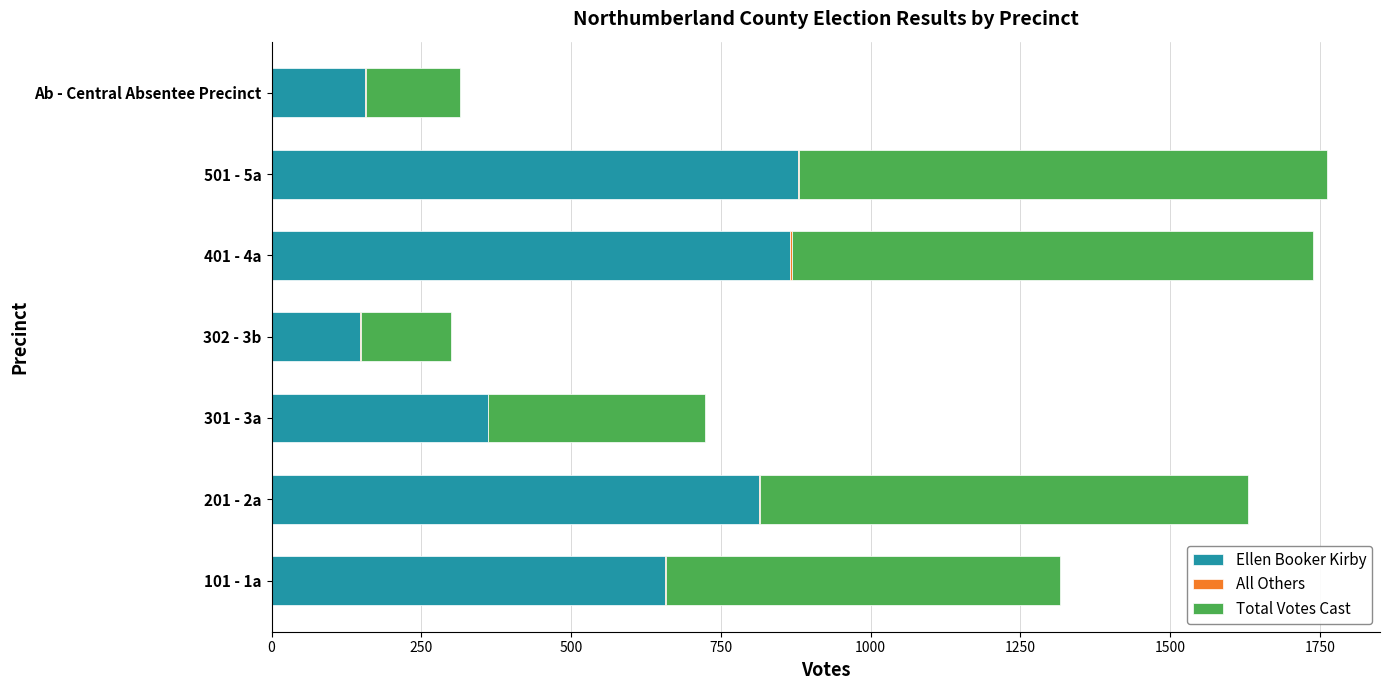

What is the maximum value for Ellen Booker Kirby?

879